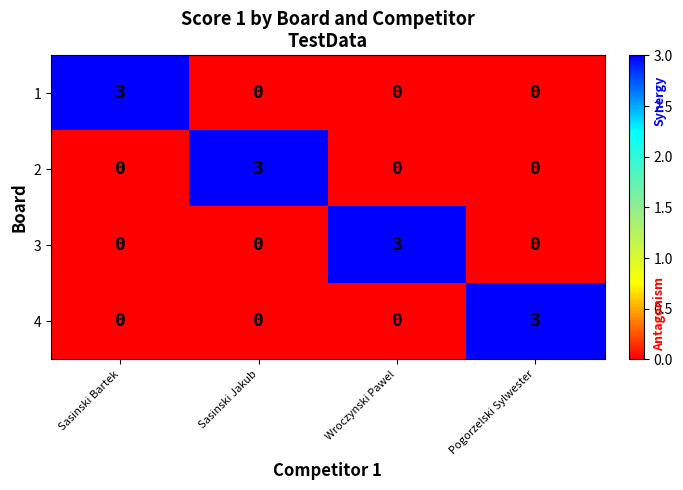

The value of 2 at Sasinski Bartek is 0. True or false?

True